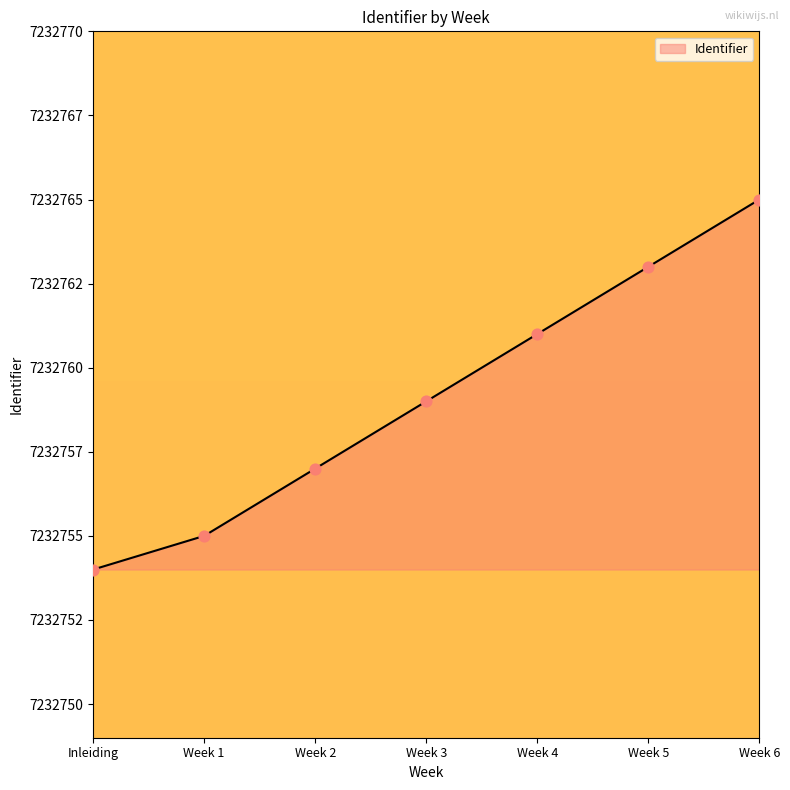

What is the change in value from Week 1 to Week 2?

+2